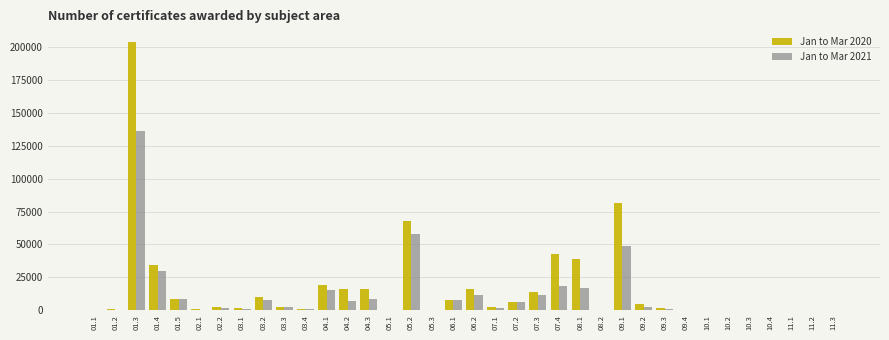

The value of Jan to Mar 2021 at 06.2 is 11600. True or false?

True